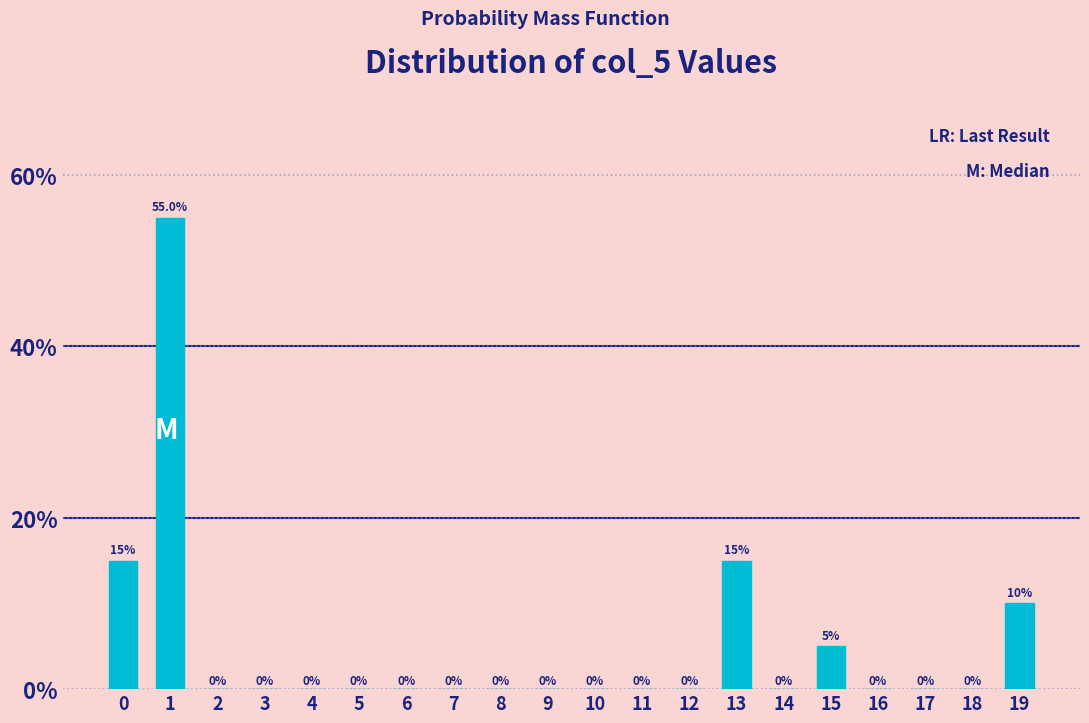

Reading left to right, list all the values displayed in this chart.

0=15.0	1=55.0	2=0.0	3=0.0	4=0.0	5=0.0	6=0.0	7=0.0	8=0.0	9=0.0	10=0.0	11=0.0	12=0.0	13=15.0	14=0.0	15=5.0	16=0.0	17=0.0	18=0.0	19=10.0